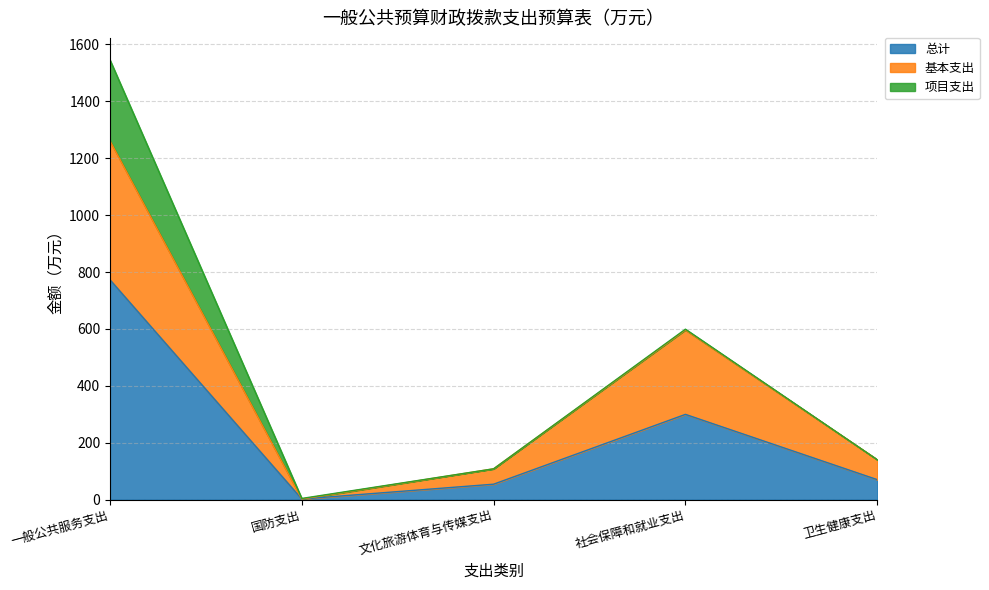

True or false: 总计 and 基本支出 intersect in this chart.

False